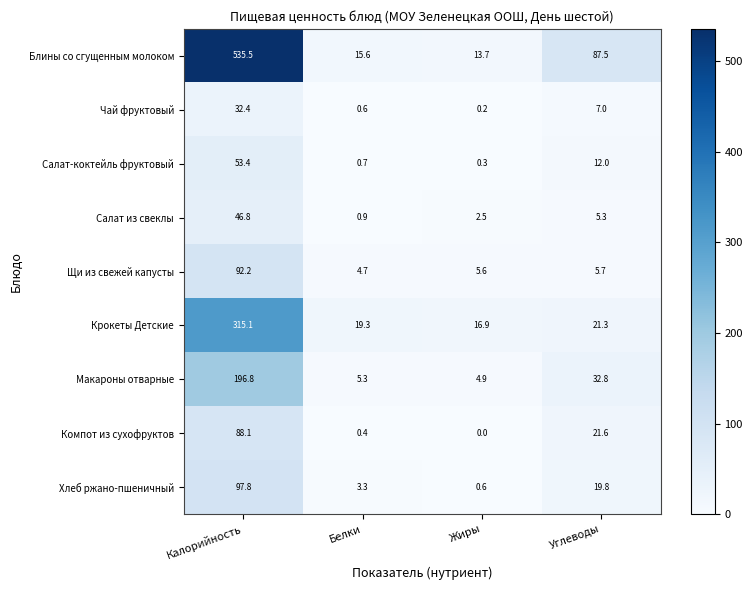

At which label is Компот из сухофруктов closest to 44?

Углеводы